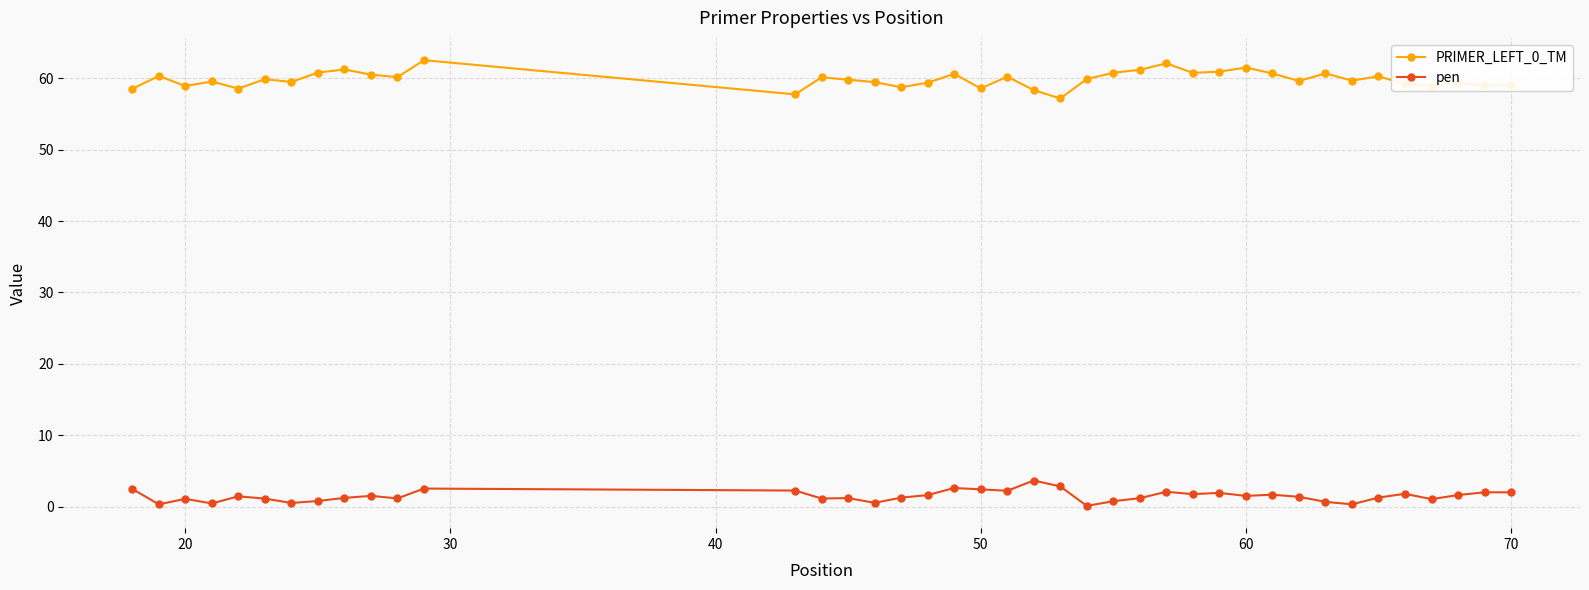

True or false: PRIMER_LEFT_0_TM has more than 2 interior local peaks.

True